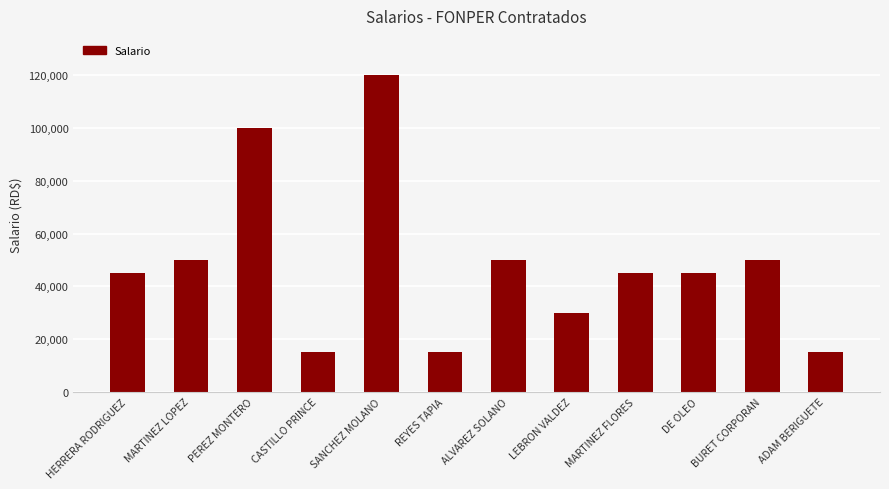

Reading right to left, list all the values displayed in this chart.

15000	50000	45000	45000	30000	50000	15000	120000	15000	100000	50000	45000